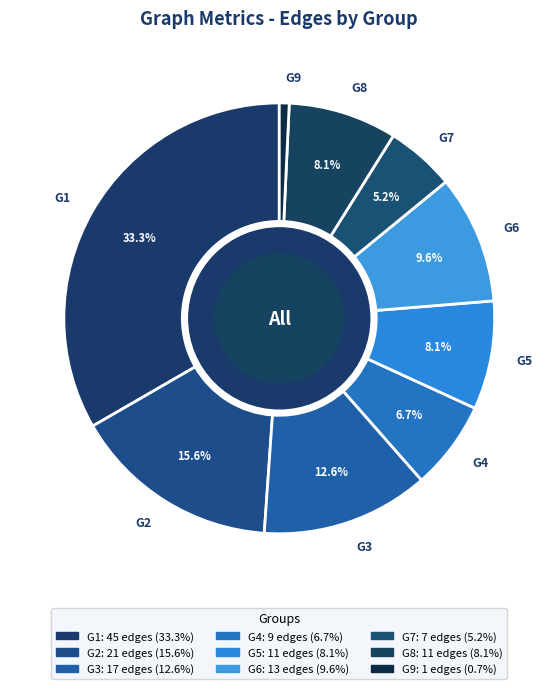

How many segments does this pie chart have?

9